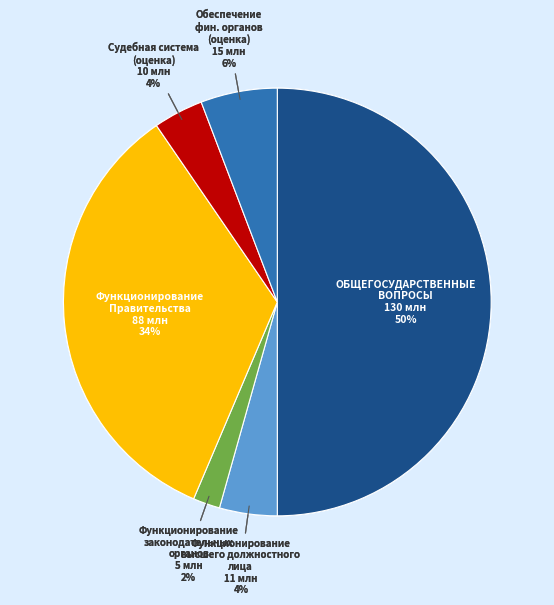

Which has a higher value, Функционирование высшего должностного лица or ОБЩЕГОСУДАРСТВЕННЫЕ ВОПРОСЫ?

ОБЩЕГОСУДАРСТВЕННЫЕ ВОПРОСЫ